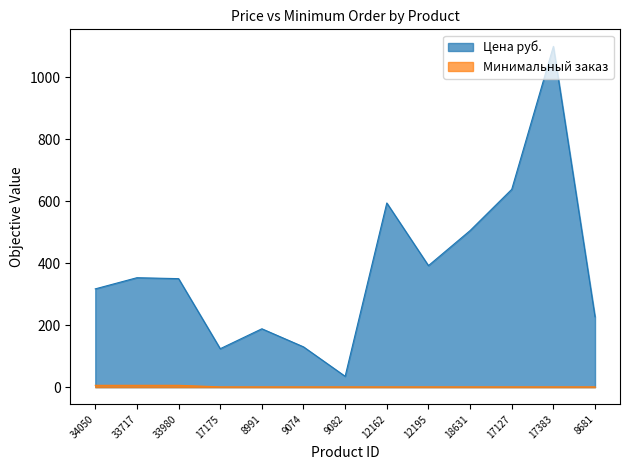

True or false: Минимальный заказ and Цена руб. cross at least once.

False